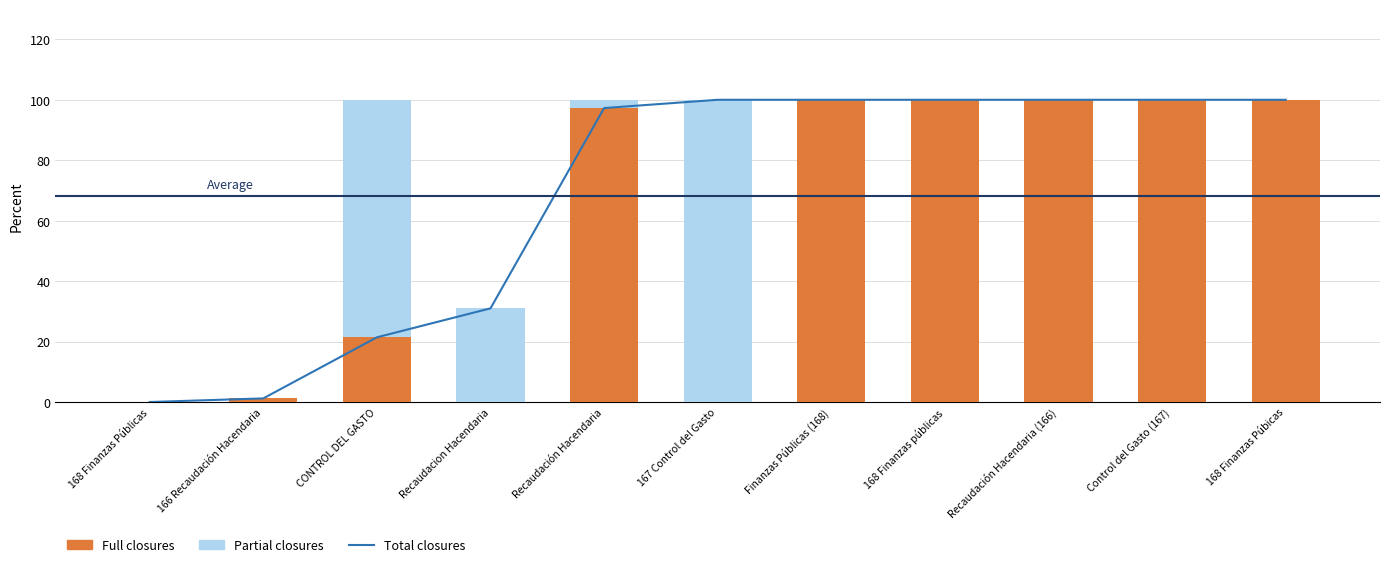

Reading left to right, extract all data points from this chart.

Total closures: 168 Finanzas Públicas=0.0	166 Recaudación Hacendaria=1.2	CONTROL DEL GASTO=21.4	Recaudacion Hacendaria=31.0	Recaudación Hacendaria=97.3	167 Control del Gasto=100.0	Finanzas Públicas (168)=100.0	168 Finanzas públicas=100.0	Recaudación Hacendaria (166)=100.0	Control del Gasto (167)=100.0	168 Finanzas Púbicas=100.0
Full closures: 168 Finanzas Públicas=0.0	166 Recaudación Hacendaria=1.2	CONTROL DEL GASTO=21.4	Recaudacion Hacendaria=0.0	Recaudación Hacendaria=97.3	167 Control del Gasto=0.0	Finanzas Públicas (168)=100.0	168 Finanzas públicas=100.0	Recaudación Hacendaria (166)=100.0	Control del Gasto (167)=100.0	168 Finanzas Púbicas=100.0
Partial closures: 168 Finanzas Públicas=0.0	166 Recaudación Hacendaria=0.0	CONTROL DEL GASTO=78.6	Recaudacion Hacendaria=31.0	Recaudación Hacendaria=2.7	167 Control del Gasto=100.0	Finanzas Públicas (168)=0.0	168 Finanzas públicas=0.0	Recaudación Hacendaria (166)=0.0	Control del Gasto (167)=0.0	168 Finanzas Púbicas=0.0